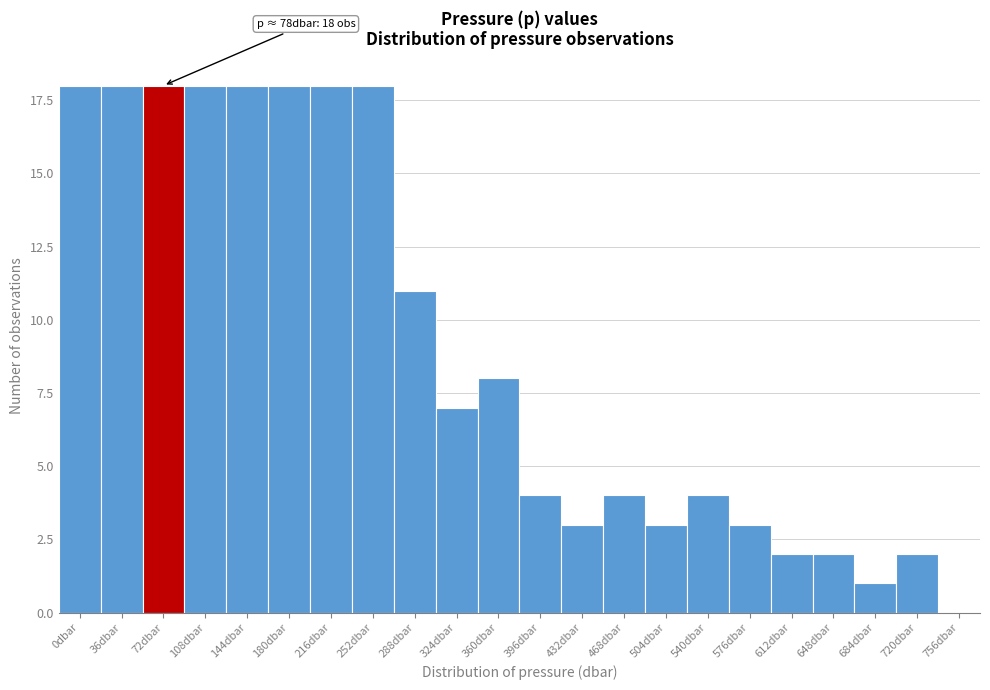

Reading left to right, extract all data points from this chart.

0dbar=18	36dbar=18	72dbar=18	108dbar=18	144dbar=18	180dbar=18	216dbar=18	252dbar=18	288dbar=11	324dbar=7	360dbar=8	396dbar=4	432dbar=3	468dbar=4	504dbar=3	540dbar=4	576dbar=3	612dbar=2	648dbar=2	684dbar=1	720dbar=2	756dbar=0